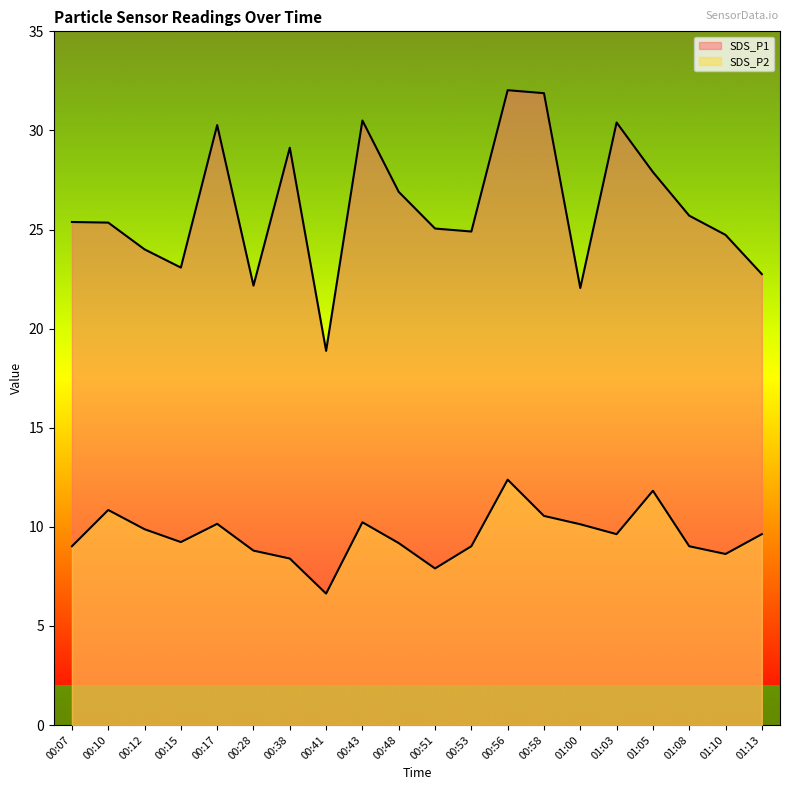

Reading left to right, what are all the values shown in this chart?

SDS_P1: 00:07=25.4	00:10=25.4	00:12=24.0	00:15=23.1	00:17=30.3	00:28=22.2	00:38=29.1	00:41=18.9	00:43=30.5	00:48=26.9	00:51=25.1	00:53=24.9	00:56=32.0	00:58=31.9	01:00=22.1	01:03=30.4	01:05=27.9	01:08=25.7	01:10=24.7	01:13=22.8
SDS_P2: 00:07=9.0	00:10=10.8	00:12=9.9	00:15=9.2	00:17=10.2	00:28=8.8	00:38=8.4	00:41=6.6	00:43=10.2	00:48=9.2	00:51=7.9	00:53=9.0	00:56=12.4	00:58=10.6	01:00=10.1	01:03=9.6	01:05=11.8	01:08=9.0	01:10=8.6	01:13=9.6